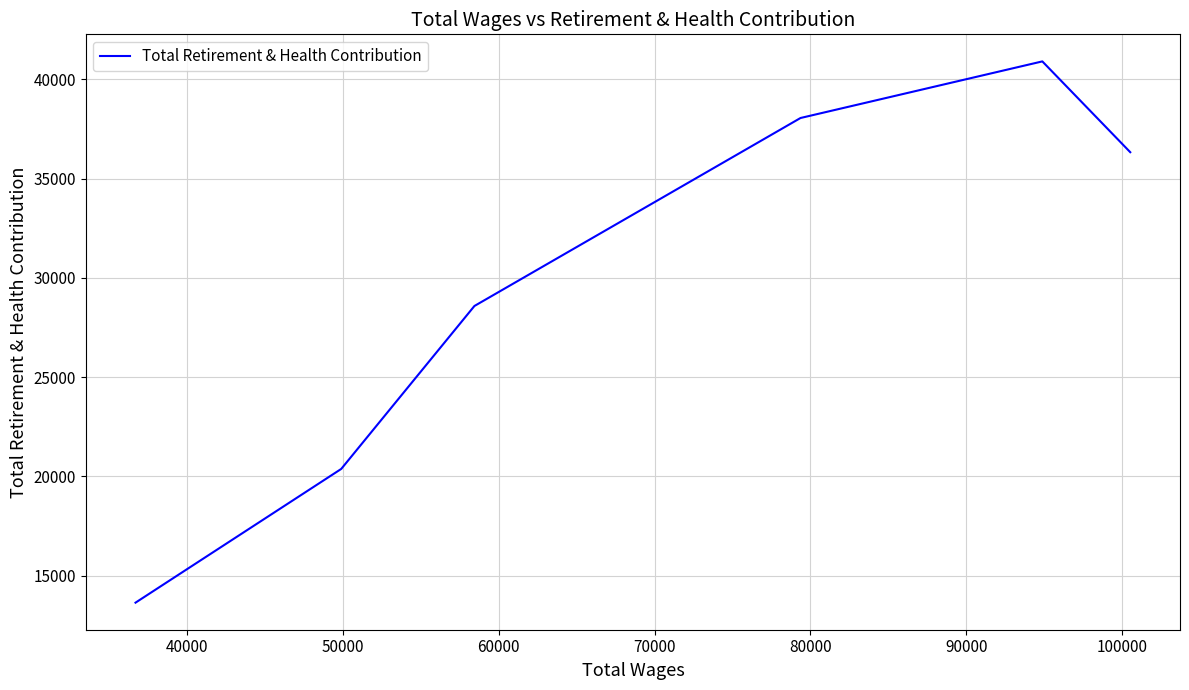

What is the smallest value displayed?

13644